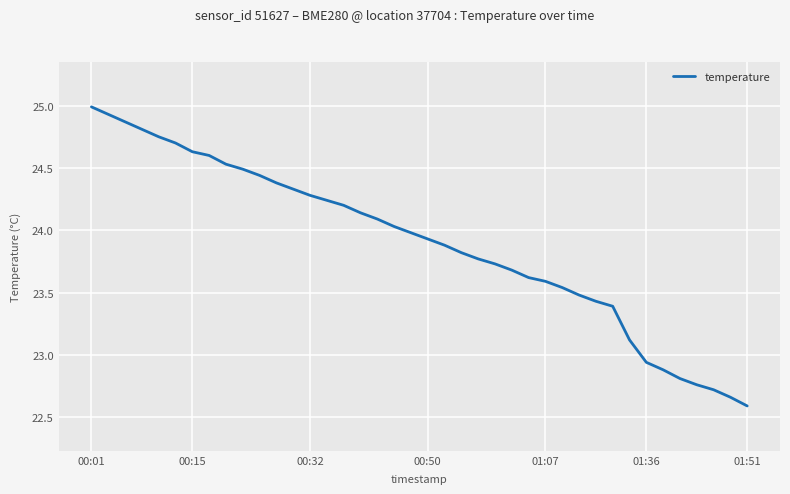

What is the difference between the maximum and minimum values?

2.4